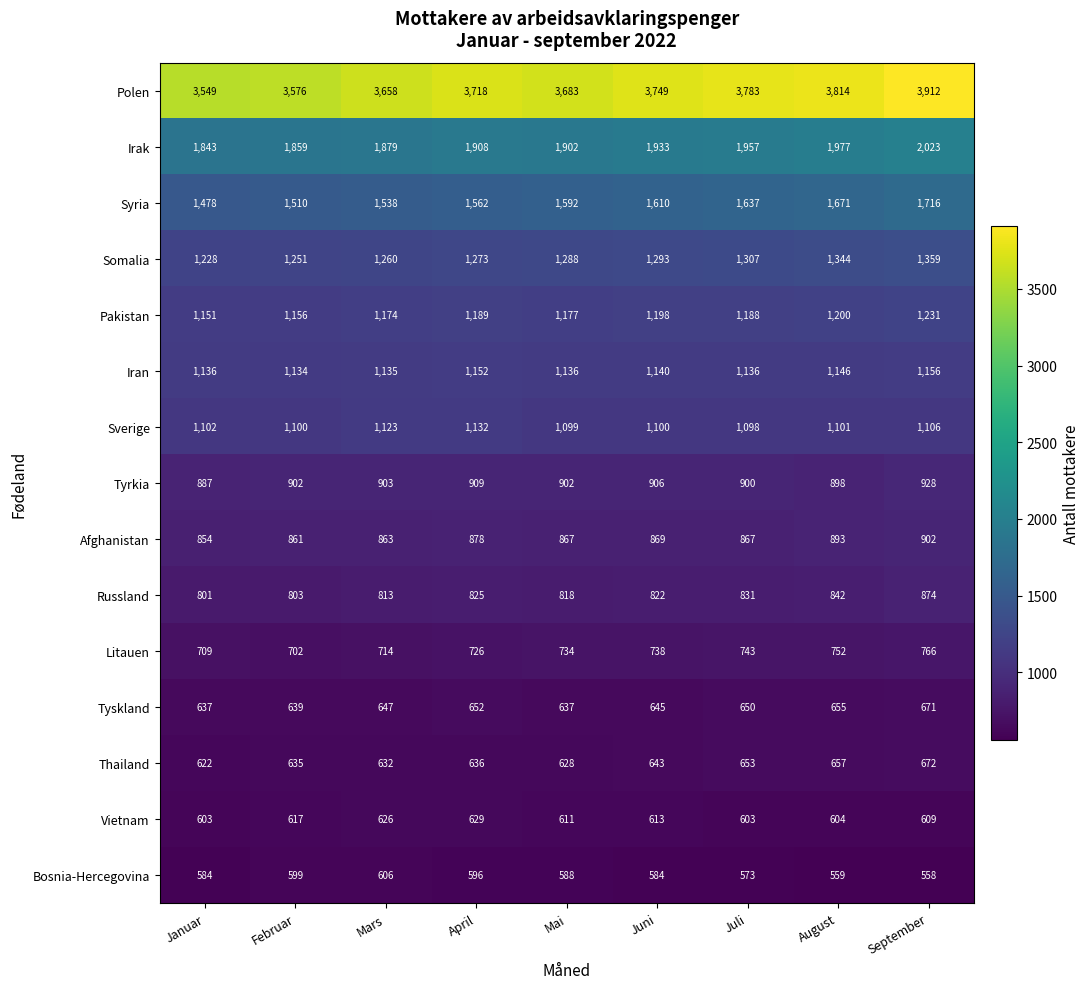

Between Mars and April, which series saw the biggest shift?

Polen